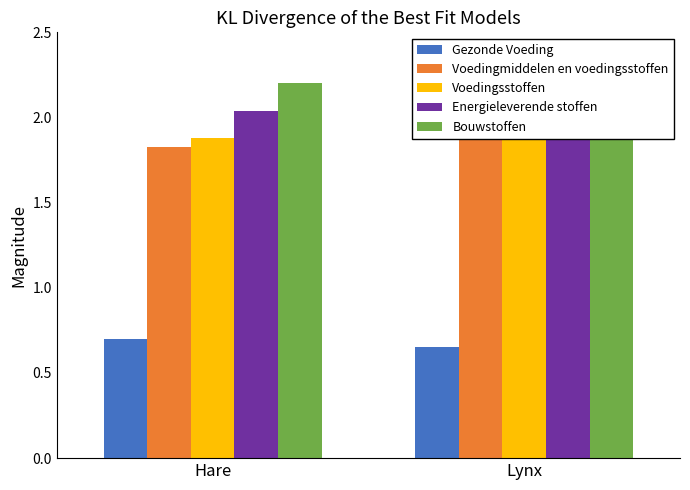

At which label is Voedingmiddelen en voedingsstoffen closest to 1?

Hare